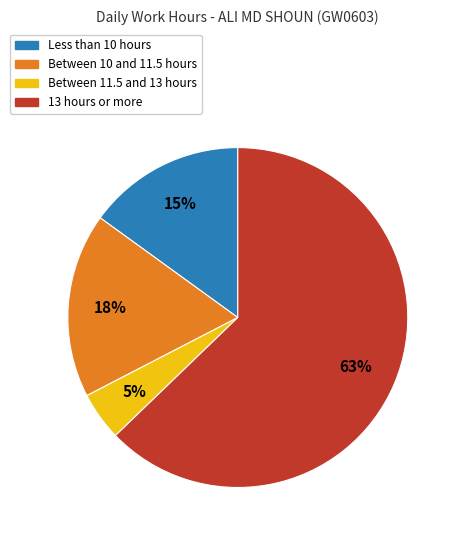

Does any single category account for the majority?

Yes